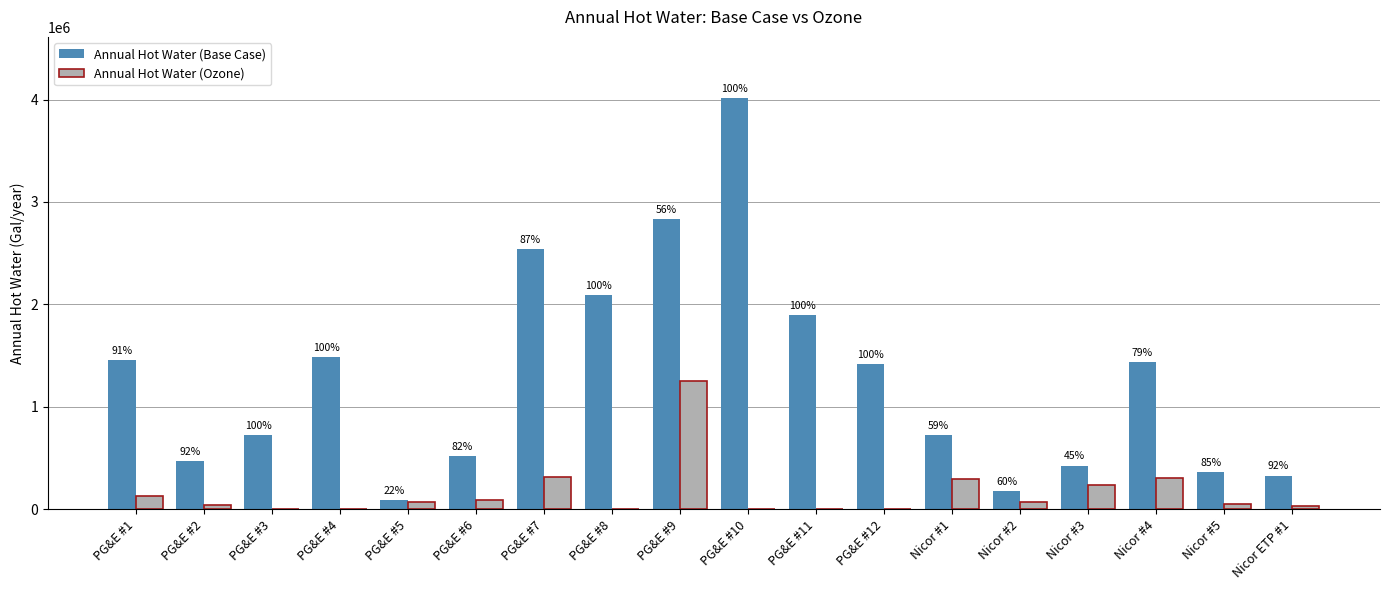

What are all the series names shown in the legend?

Annual Hot Water (Base Case), Annual Hot Water (Ozone)